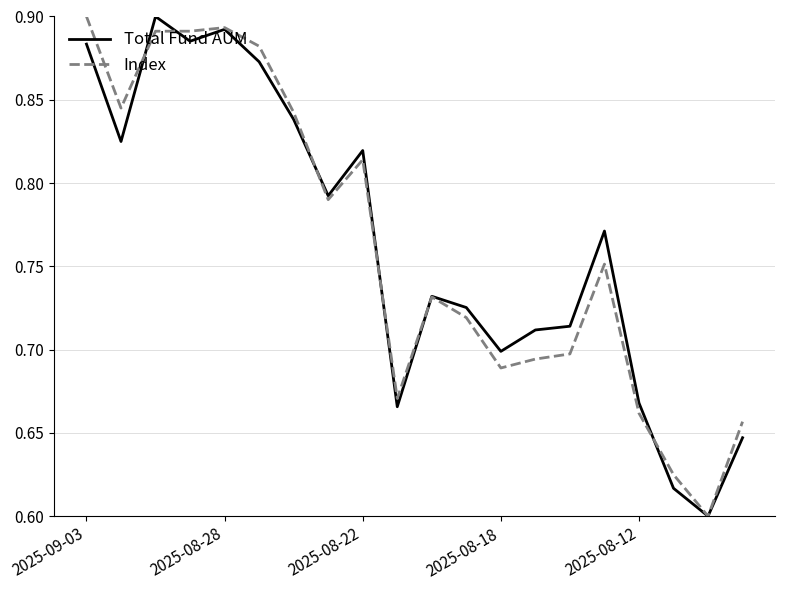

How many lines are shown in the chart?

2